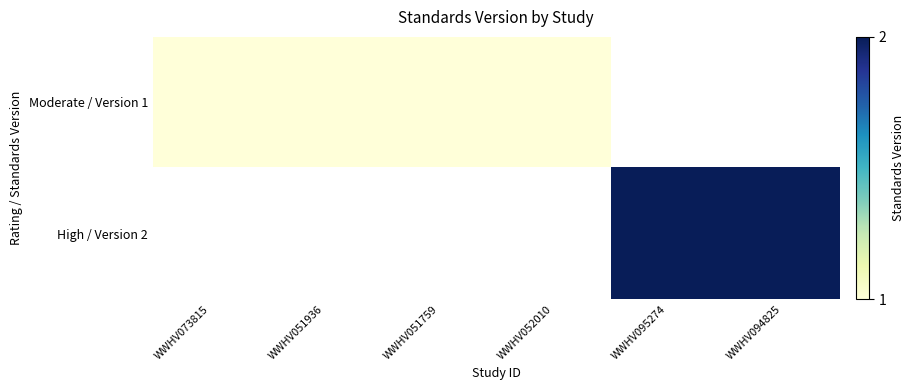

At which label is Moderate / Version 1 closest to 1?

WWHV073815